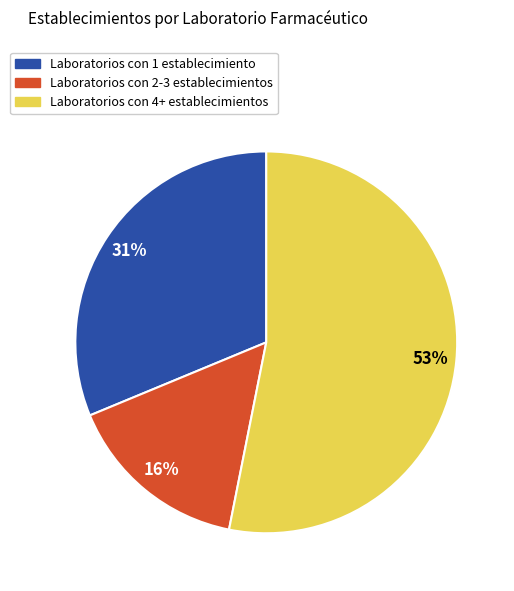

What percentage is the Laboratorios con 4+ establecimientos slice, to the nearest percent?

53%